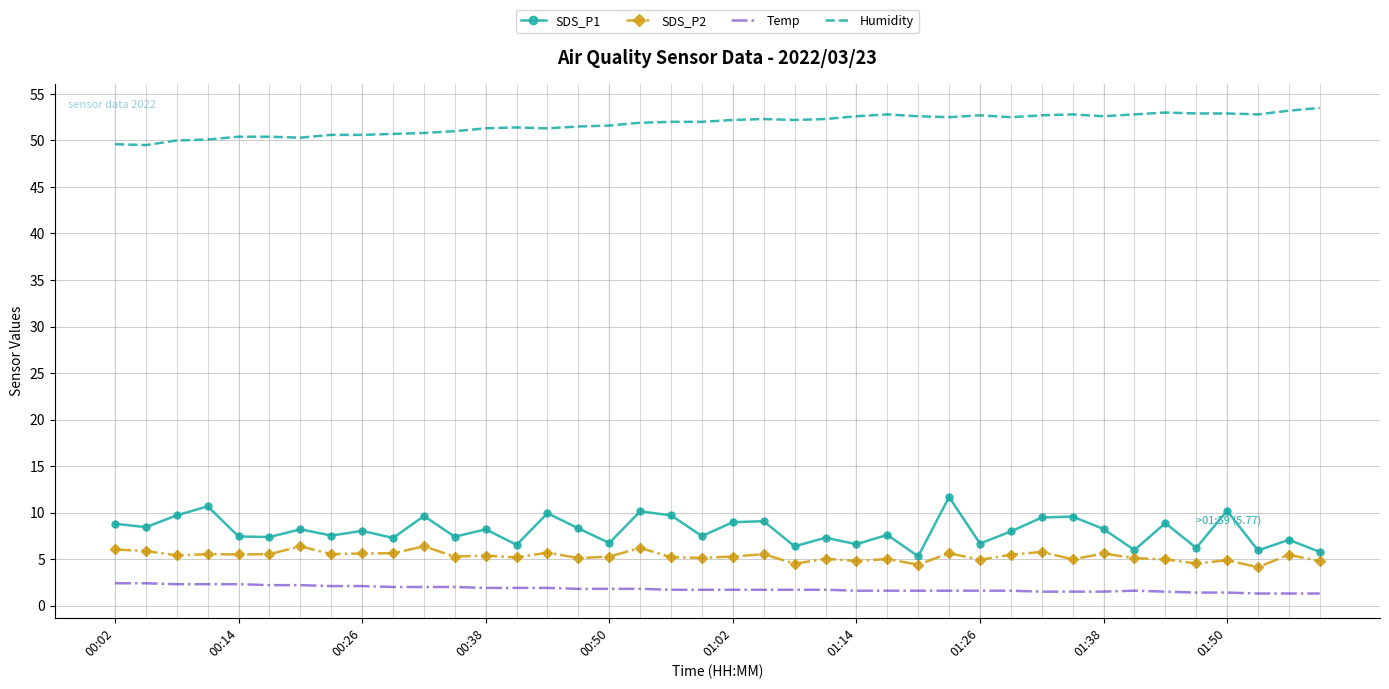

Which series has the largest total across all categories?

Humidity